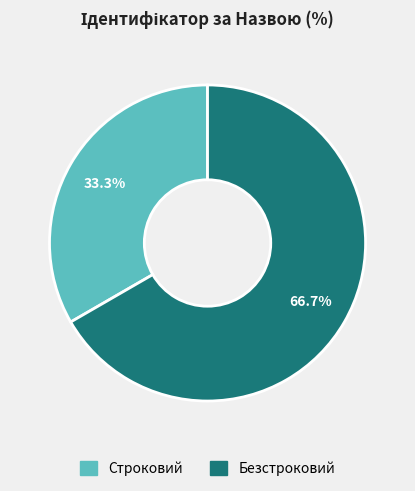

The Безстроковий slice represents 67% of the pie. True or false?

True